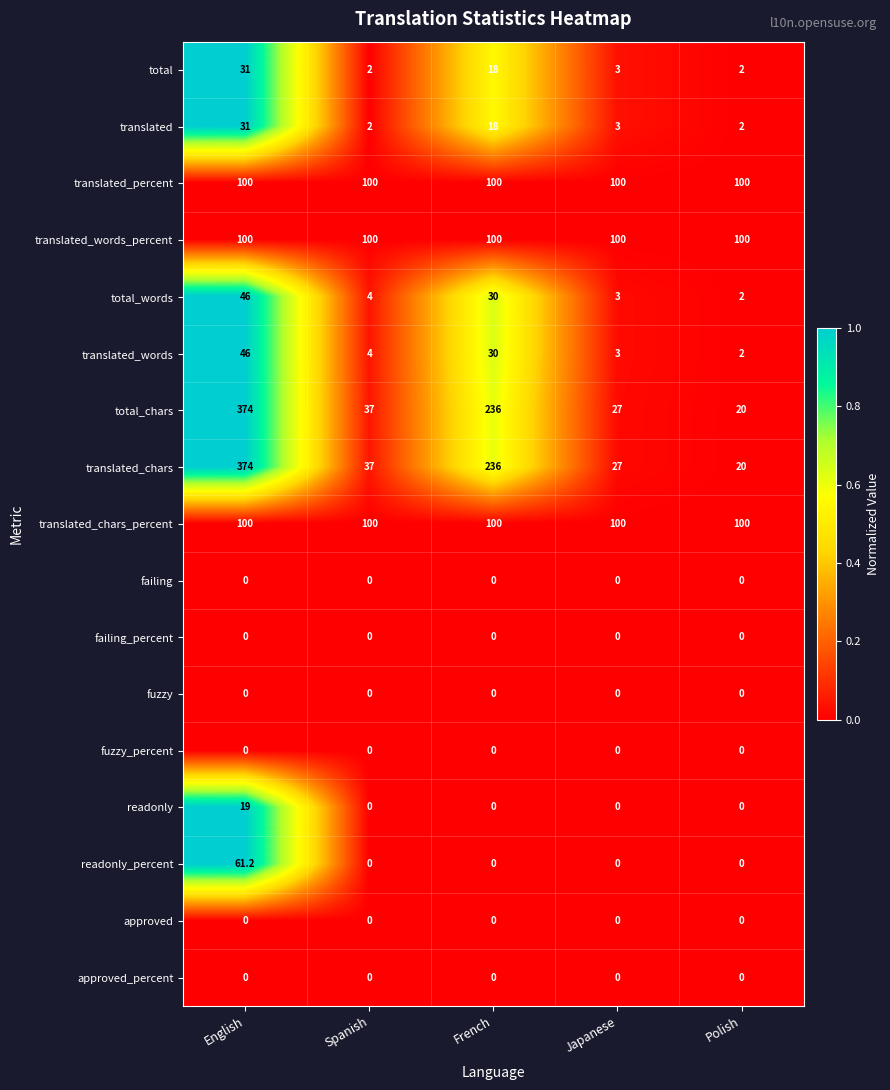

What is the total value across all series at Spanish?

386.0